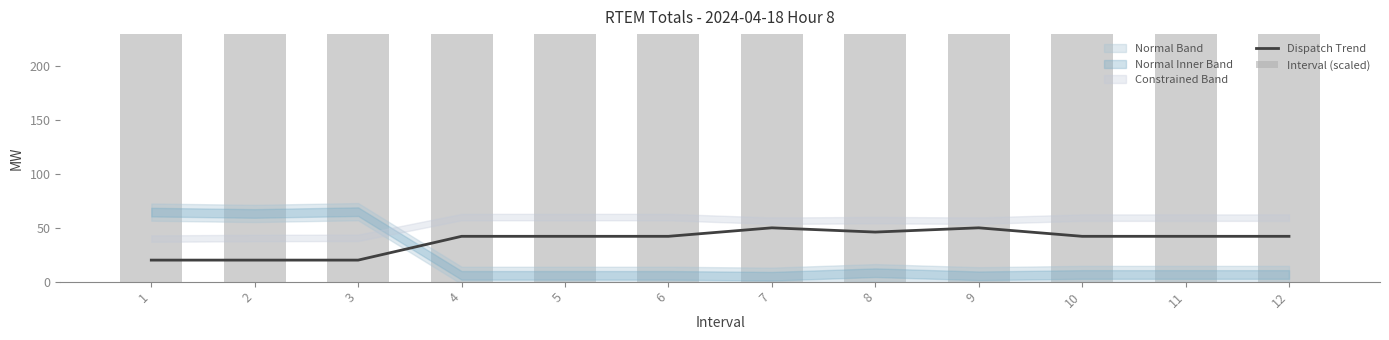

How many data points in Dispatch Trend are above 42?

9